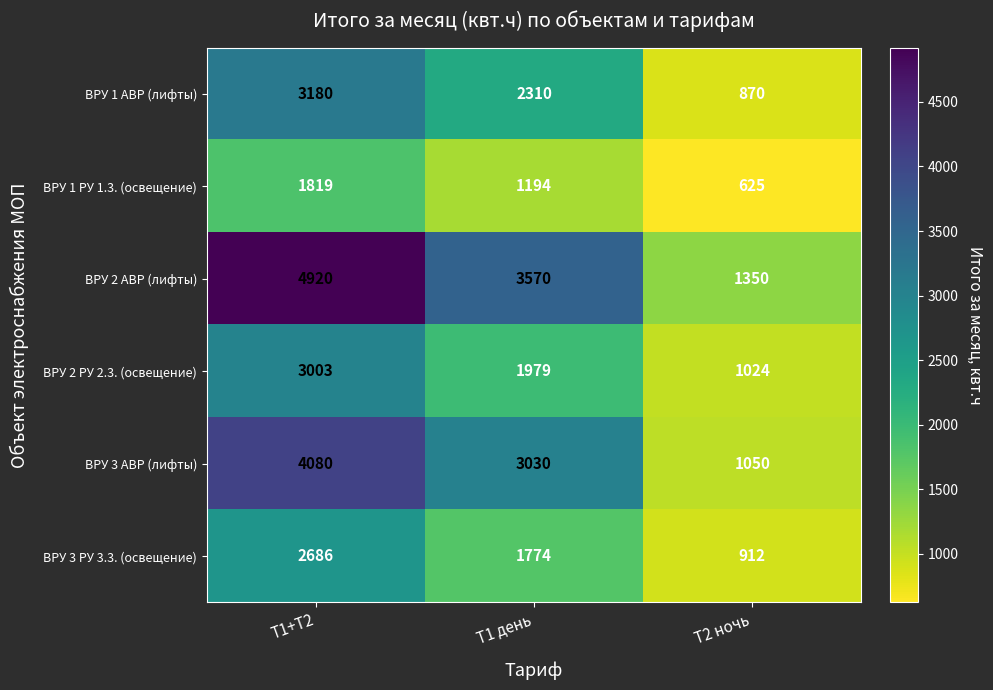

Count the number of categories in the chart.

3